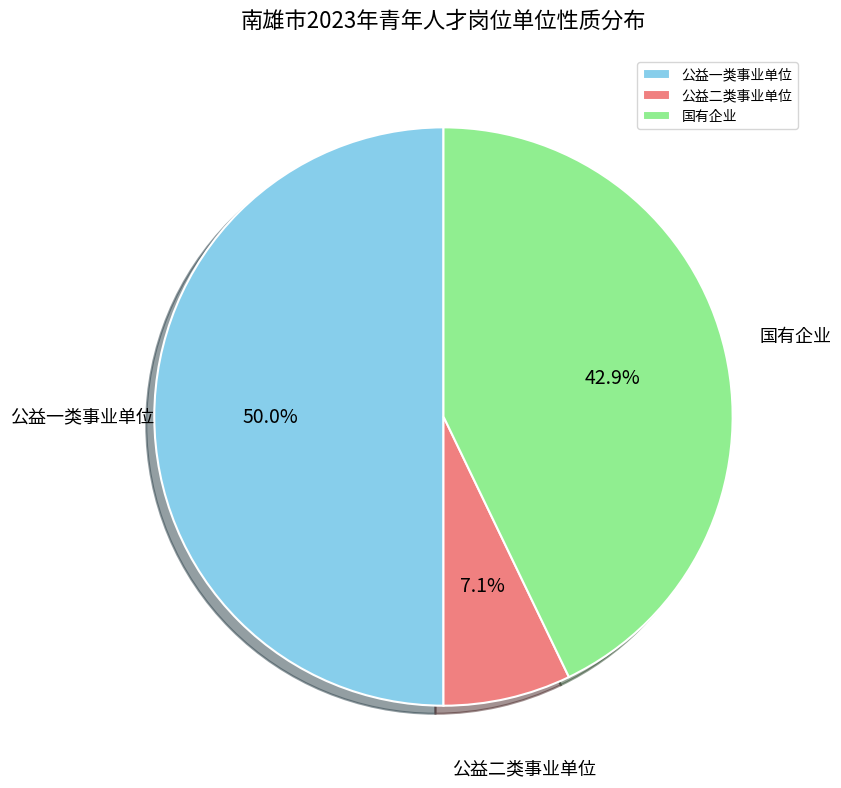

What is the total percentage of 公益一类事业单位 and 公益二类事业单位?

57.1%